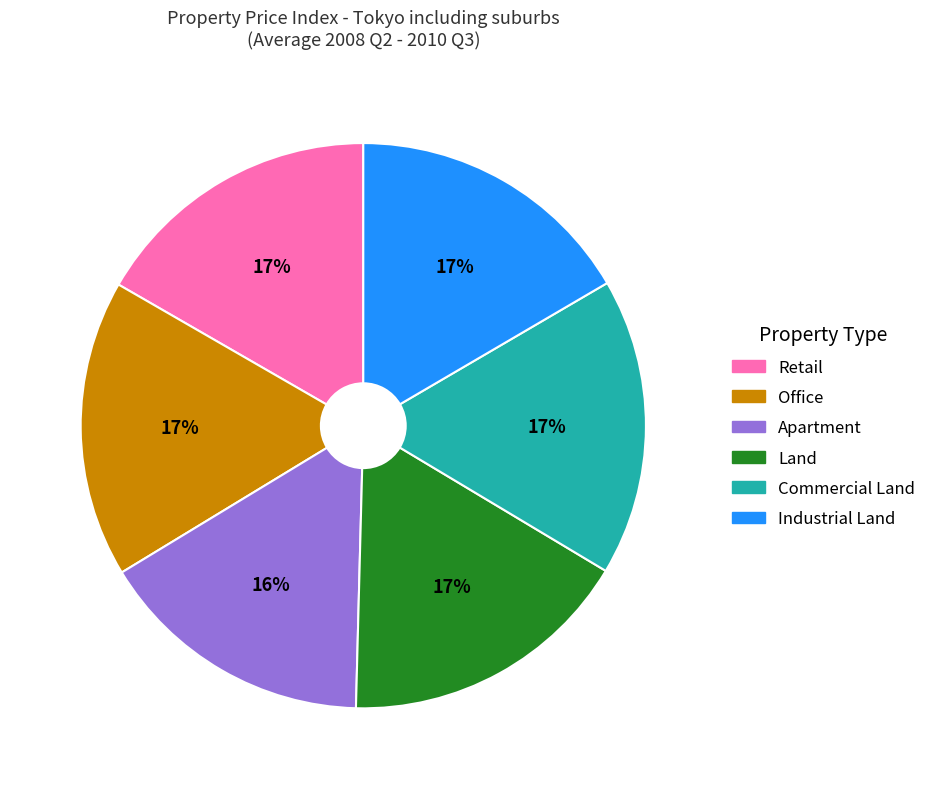

Does Retail account for over 50% of the chart?

No